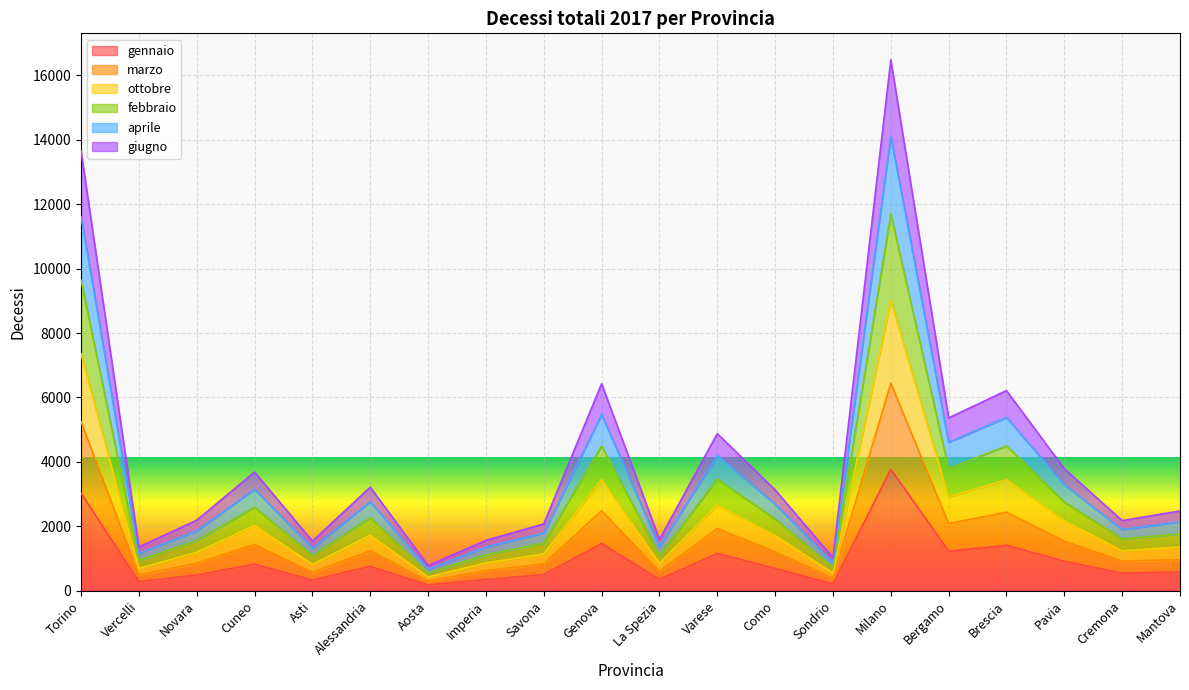

What is the highest value of the gennaio series?

3772